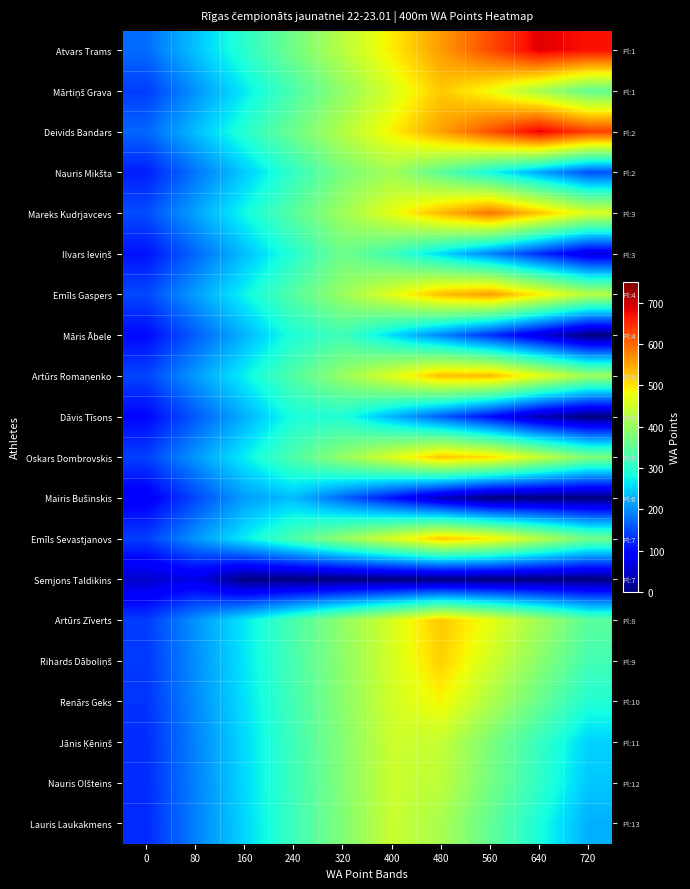

How many series are shown in this chart?

20